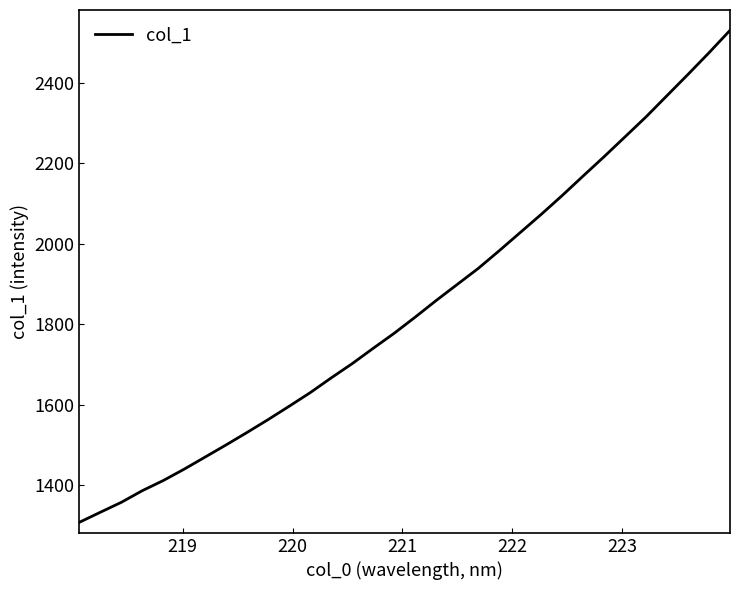

What is the difference between the maximum and minimum values?

1223.4